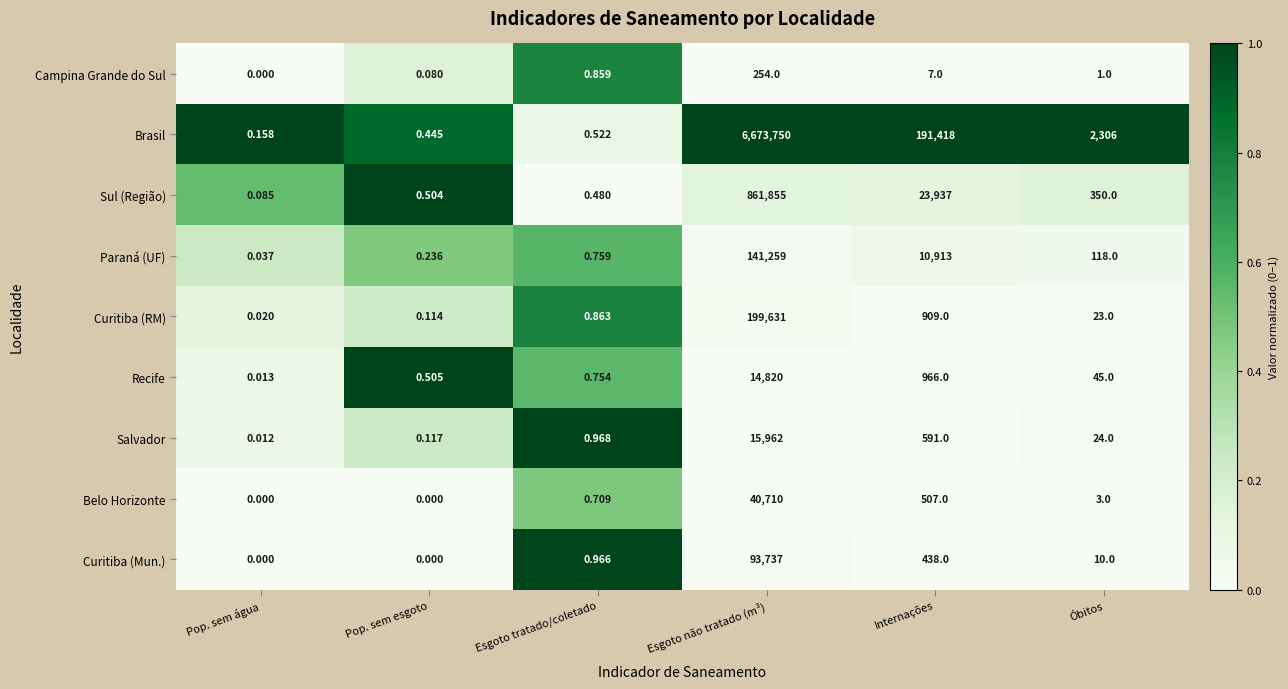

What is the total value across all series at Pop. sem esgoto?

2.0